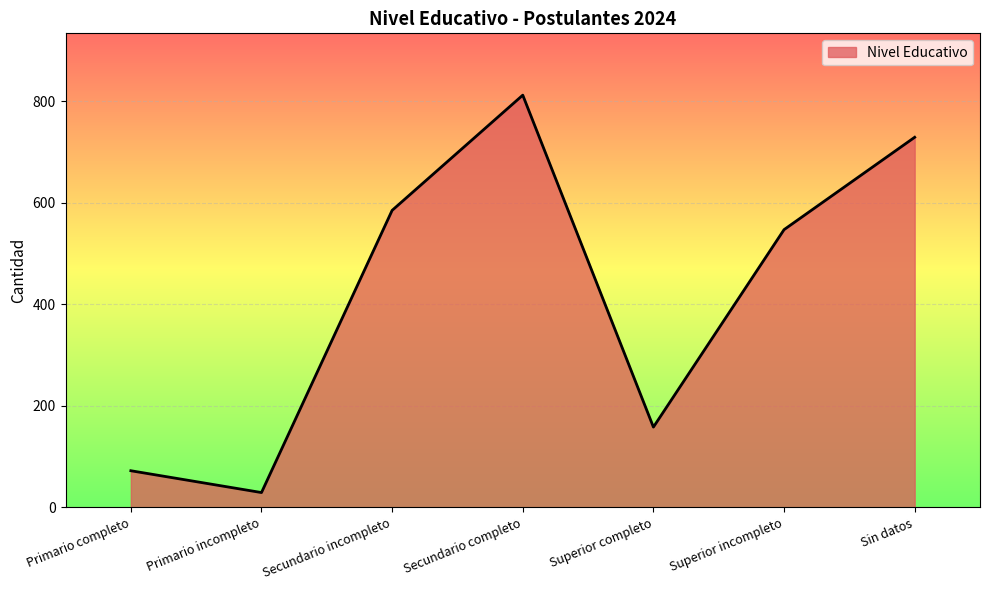

Count the number of categories in the chart.

7